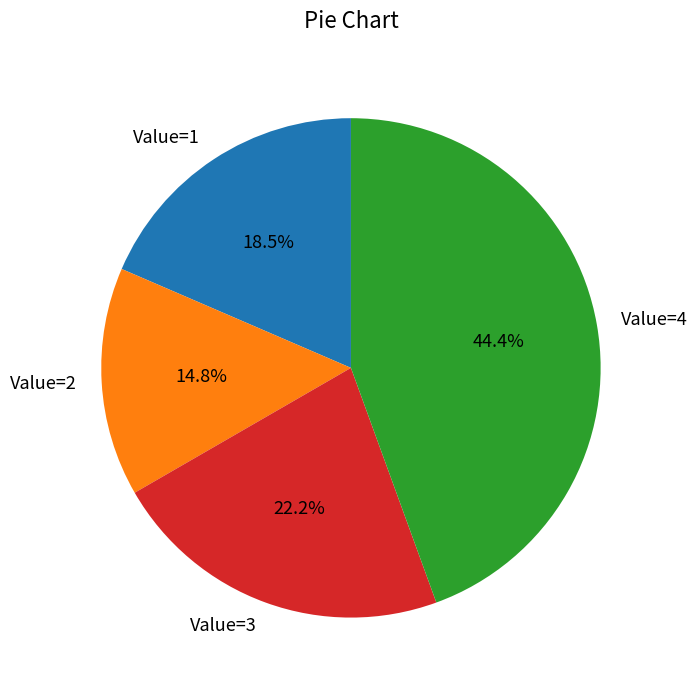

How many segments does this pie chart have?

4